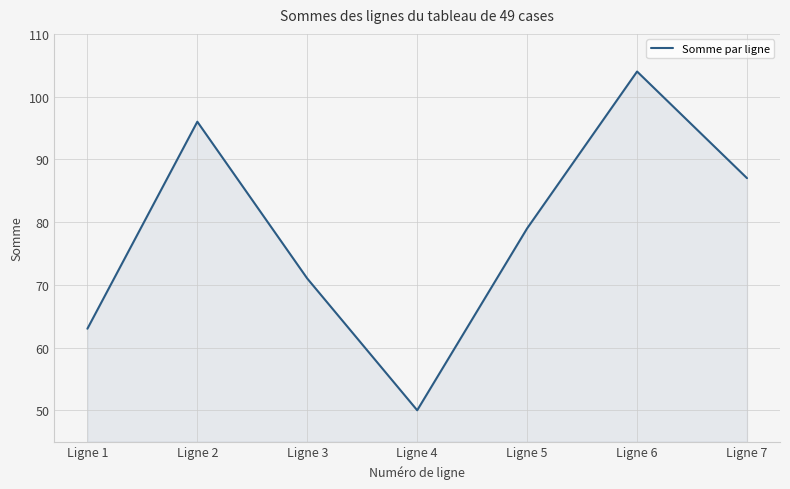

Where is the data nearest to the value 77?

Ligne 5